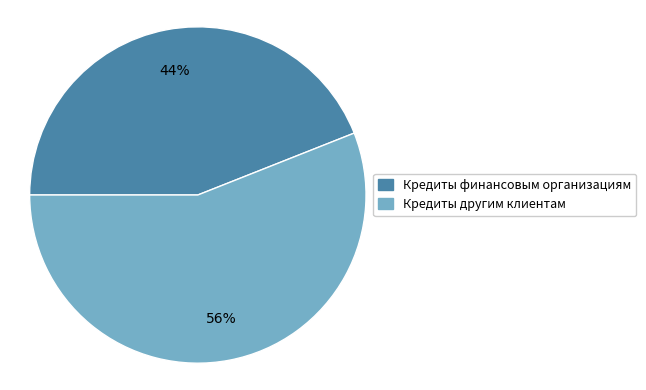

Does any single category account for the majority?

Yes